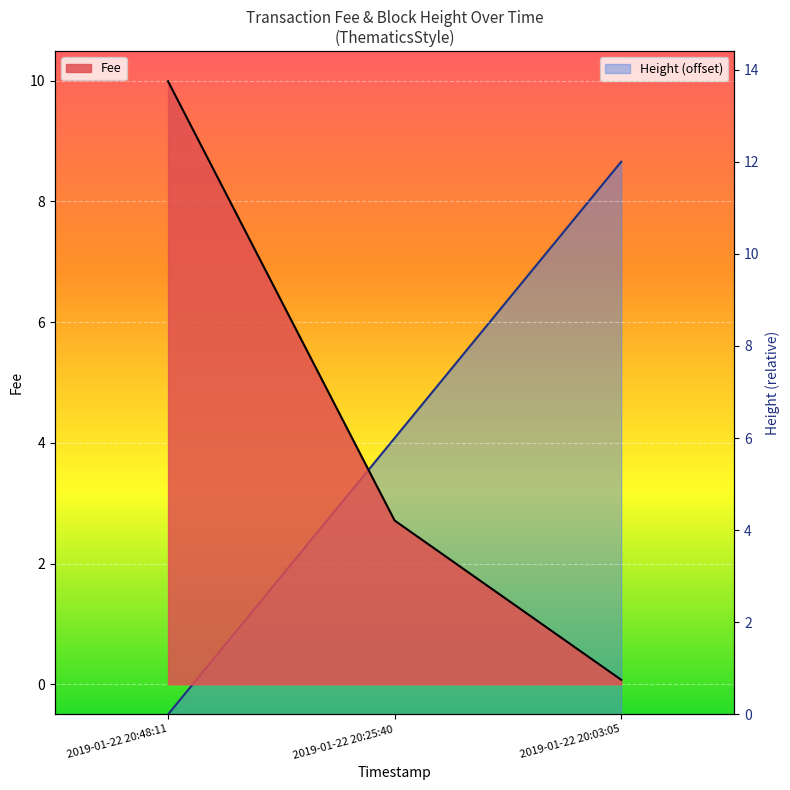

Is it true that the value at 2019-01-22 20:25:40 is 6?

True